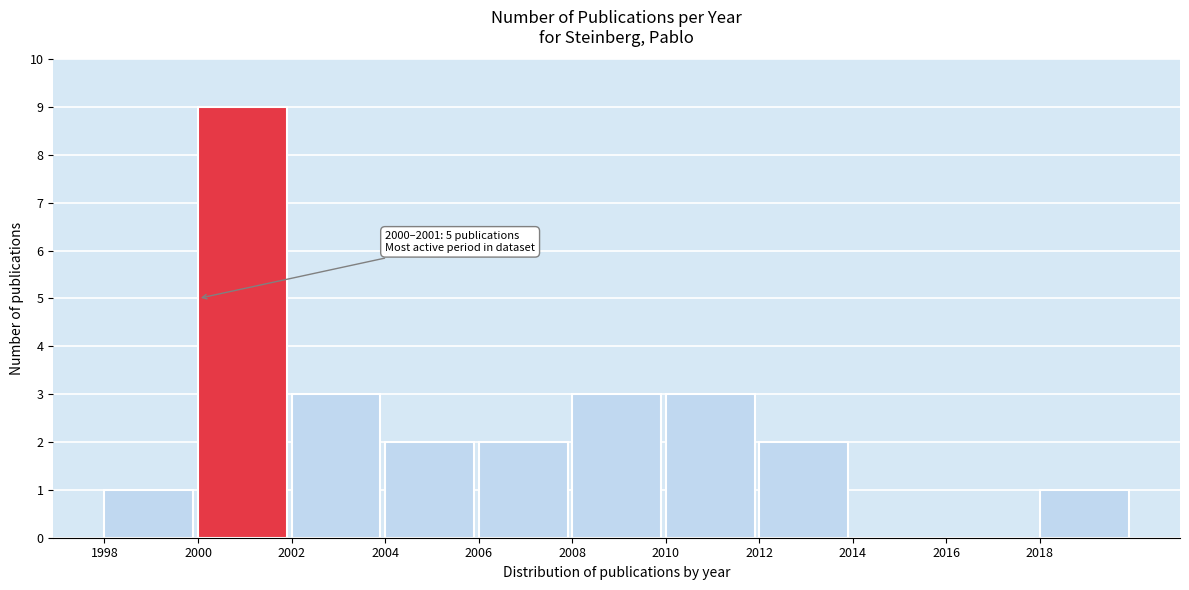

Which range on the x-axis has the tallest bar?

2000 to 2002